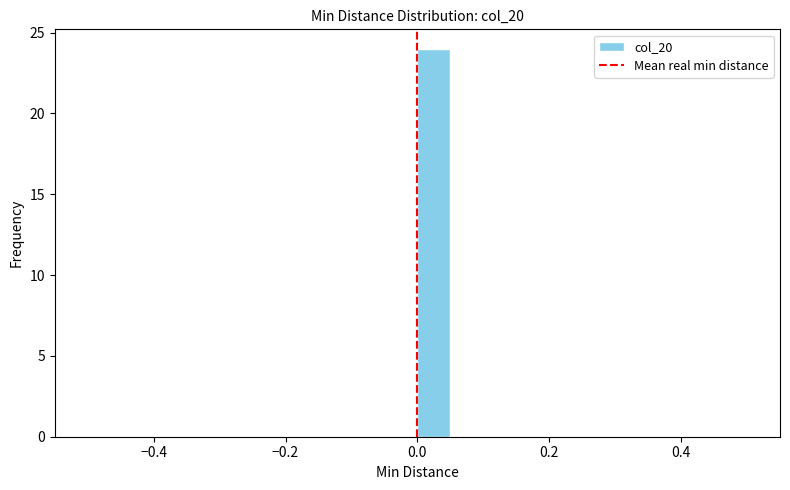

Around what value on the x-axis is the tallest bar? Give the approximate position of its centre, as read against the axis.

0.02